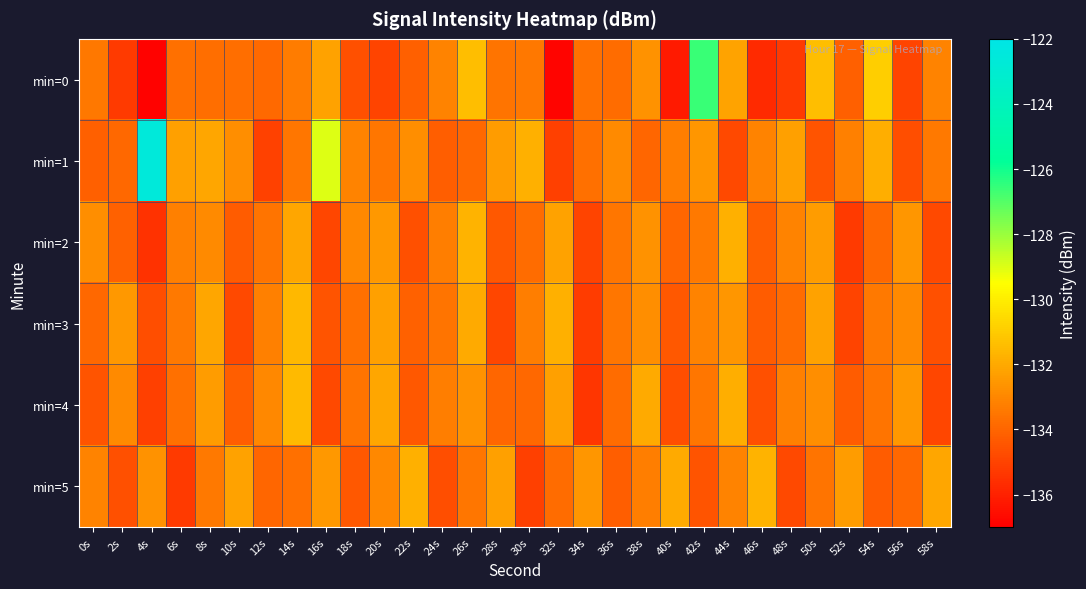

Reading left to right, what are all the values shown in this chart?

min=0: 0s=-133.4	2s=-135.3	4s=-136.9	6s=-133.7	8s=-133.8	10s=-133.7	12s=-133.9	14s=-133.3	16s=-132.2	18s=-134.6	20s=-135.0	22s=-134.2	24s=-133.1	26s=-131.4	28s=-133.6	30s=-133.5	32s=-136.8	34s=-133.6	36s=-133.8	38s=-132.7	40s=-136.2	42s=-126.6	44s=-132.2	46s=-135.8	48s=-135.3	50s=-131.4	52s=-134.2	54s=-130.9	56s=-135.0	58s=-133.1
min=1: 0s=-134.1	2s=-133.9	4s=-122.6	6s=-132.3	8s=-132.1	10s=-132.8	12s=-135.0	14s=-133.5	16s=-129.0	18s=-133.1	20s=-133.5	22s=-132.8	24s=-134.2	26s=-133.9	28s=-132.4	30s=-131.8	32s=-135.1	34s=-133.7	36s=-132.9	38s=-134.0	40s=-133.3	42s=-132.6	44s=-134.8	46s=-133.1	48s=-132.3	50s=-134.5	52s=-133.2	54s=-131.9	56s=-134.7	58s=-133.4
min=2: 0s=-132.8	2s=-134.1	4s=-135.5	6s=-133.2	8s=-132.9	10s=-134.3	12s=-133.6	14s=-132.1	16s=-134.9	18s=-133.0	20s=-132.5	22s=-134.6	24s=-133.3	26s=-131.7	28s=-134.4	30s=-133.8	32s=-132.2	34s=-135.0	36s=-133.5	38s=-132.7	40s=-134.0	42s=-133.4	44s=-131.8	46s=-134.2	48s=-133.1	50s=-132.4	52s=-135.3	54s=-133.9	56s=-132.6	58s=-134.8
min=3: 0s=-133.9	2s=-132.5	4s=-134.7	6s=-133.4	8s=-132.1	10s=-134.8	12s=-133.2	14s=-131.6	16s=-134.5	18s=-133.7	20s=-132.3	22s=-134.1	24s=-133.6	26s=-132.0	28s=-134.9	30s=-133.3	32s=-131.8	34s=-135.2	36s=-133.5	38s=-132.8	40s=-134.4	42s=-133.1	44s=-132.6	46s=-134.3	48s=-133.8	50s=-132.2	52s=-135.0	54s=-133.4	56s=-132.9	58s=-134.6
min=4: 0s=-134.5	2s=-132.9	4s=-135.1	6s=-133.7	8s=-132.4	10s=-134.2	12s=-133.0	14s=-131.5	16s=-134.8	18s=-133.6	20s=-132.1	22s=-134.4	24s=-133.3	26s=-132.7	28s=-134.0	30s=-133.9	32s=-132.3	34s=-135.4	36s=-133.8	38s=-132.0	40s=-134.7	42s=-133.5	44s=-131.9	46s=-134.6	48s=-133.2	50s=-132.8	52s=-134.3	54s=-133.6	56s=-132.5	58s=-134.9
min=5: 0s=-133.1	2s=-134.6	4s=-132.7	6s=-135.3	8s=-133.4	10s=-132.2	12s=-134.0	14s=-133.7	16s=-132.5	18s=-134.4	20s=-133.0	22s=-131.8	24s=-134.7	26s=-133.5	28s=-132.3	30s=-135.1	32s=-133.8	34s=-132.6	36s=-134.2	38s=-133.3	40s=-132.0	42s=-134.5	44s=-133.1	46s=-131.7	48s=-134.8	50s=-133.6	52s=-132.4	54s=-134.3	56s=-133.9	58s=-132.1